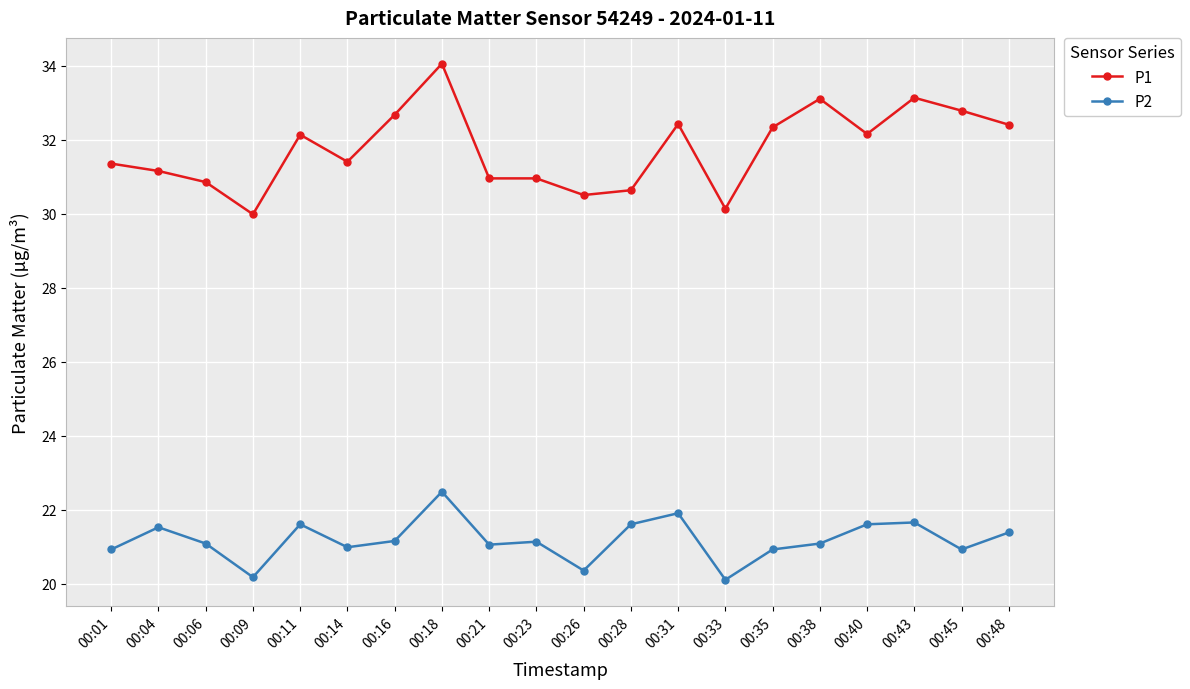

How many data points does each series have?

20